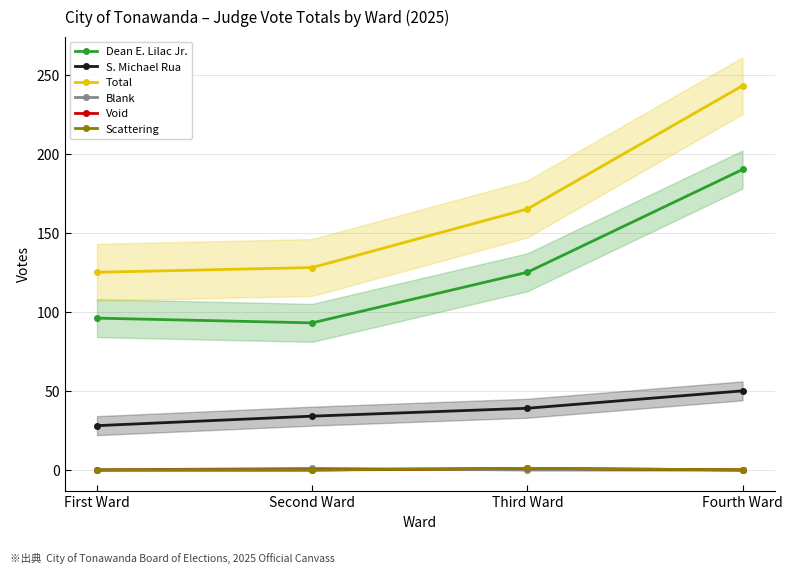

The value of Blank at Fourth Ward is 0. True or false?

True